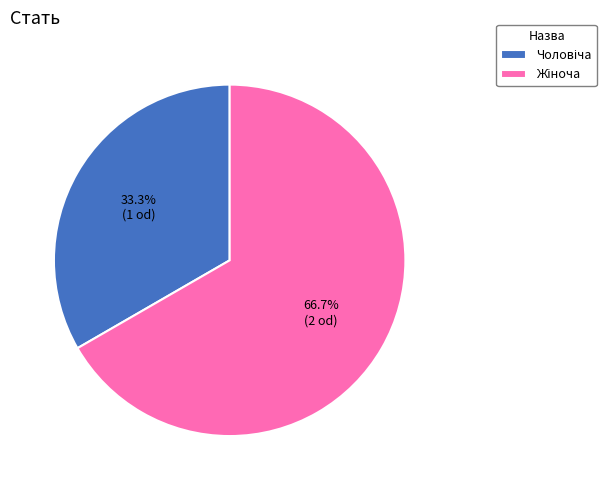

Is there a majority slice in this chart?

Yes